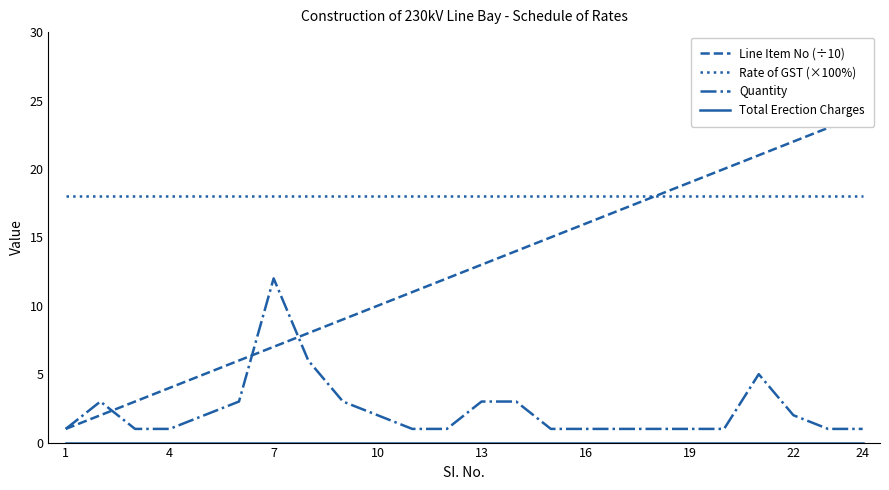

What is the maximum value for Quantity?

12